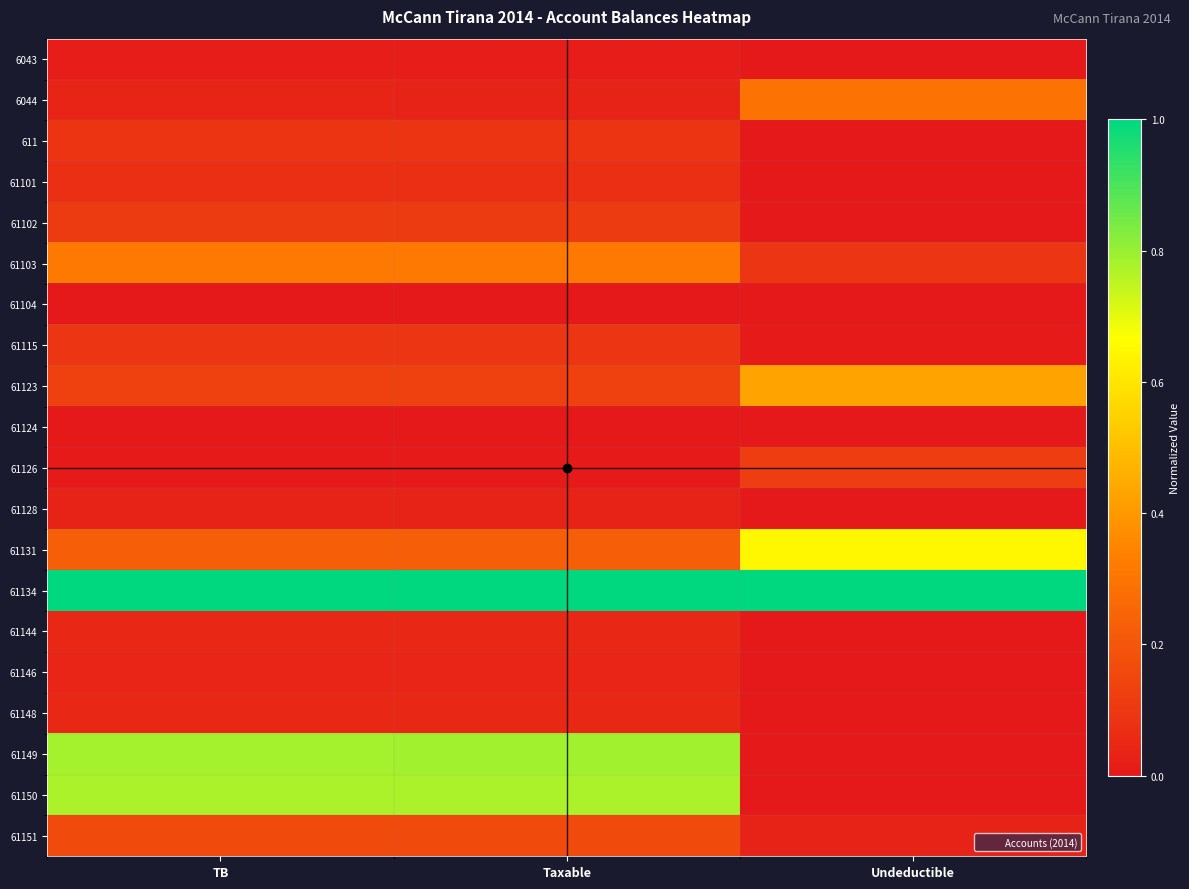

What is the spread (max minus min) of values at Undeductible?

1.0